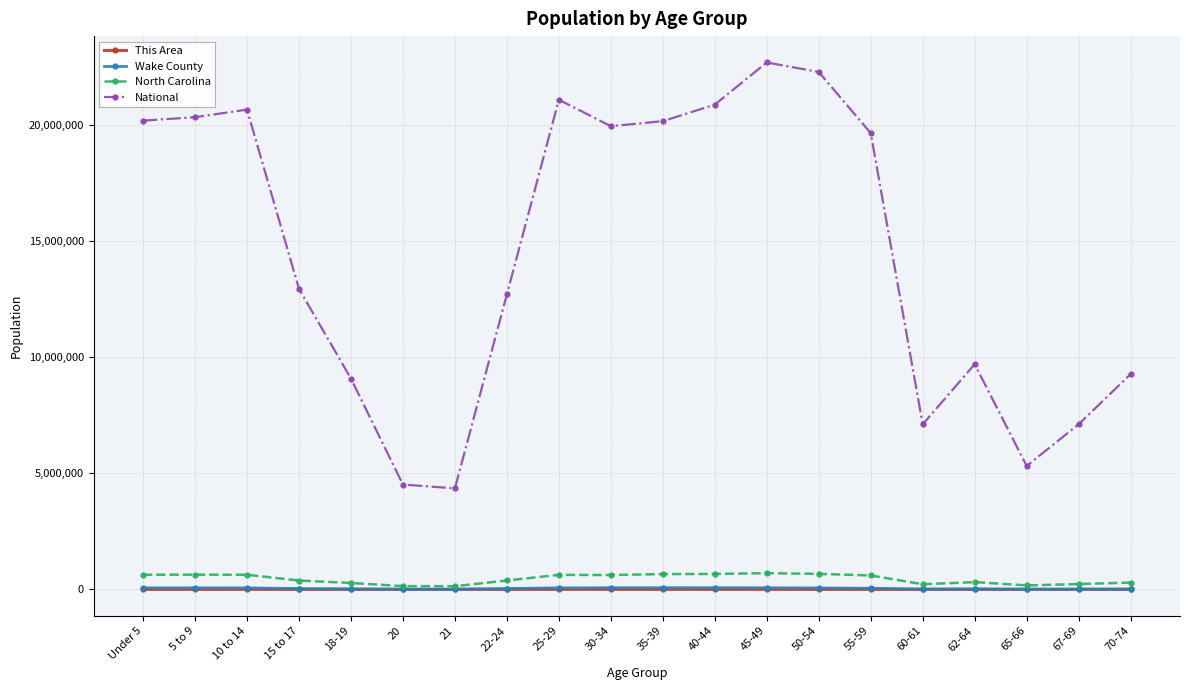

True or false: North Carolina and National cross at least once.

False